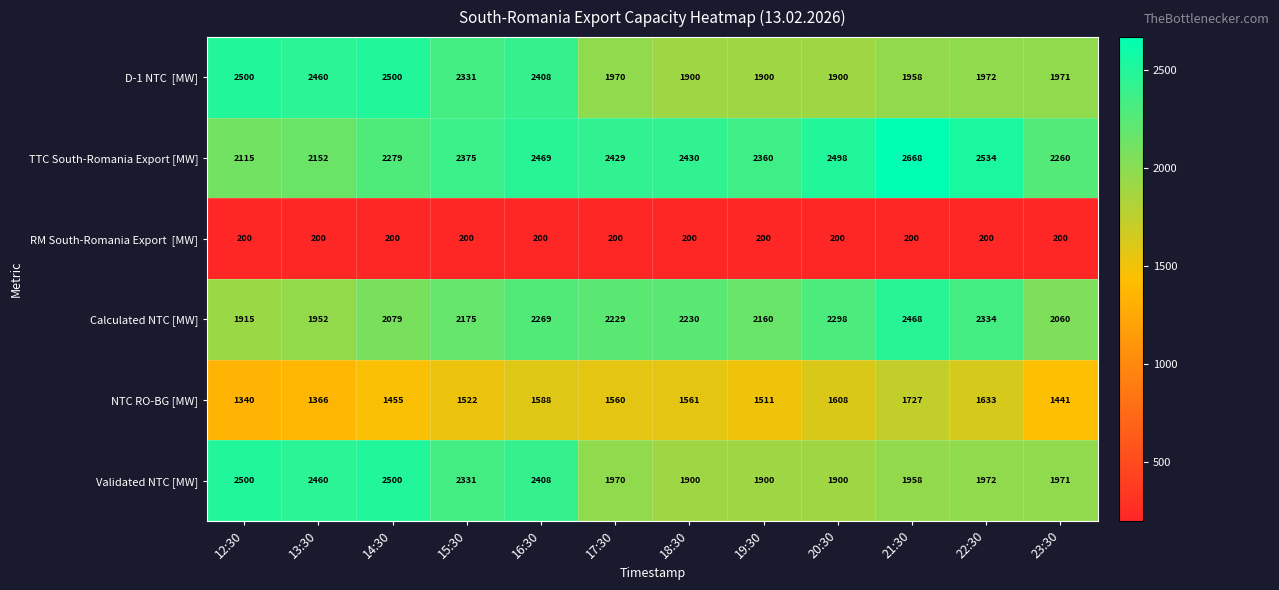

What is the difference between the second highest and second lowest values in the NTC RO-BG [MW] series?

267